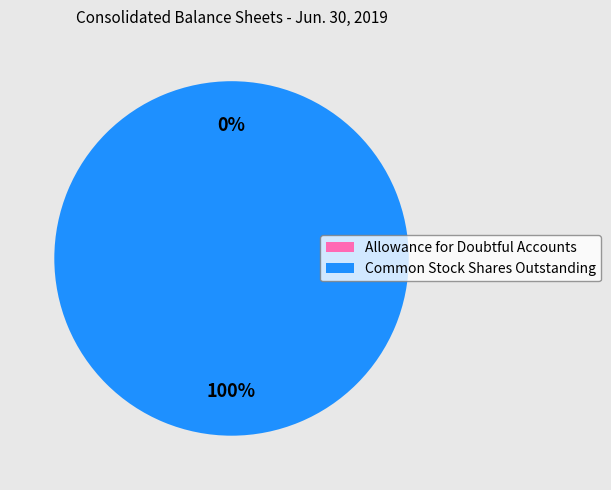

Is it true that Common Stock Shares Outstanding is 89% of the pie?

False